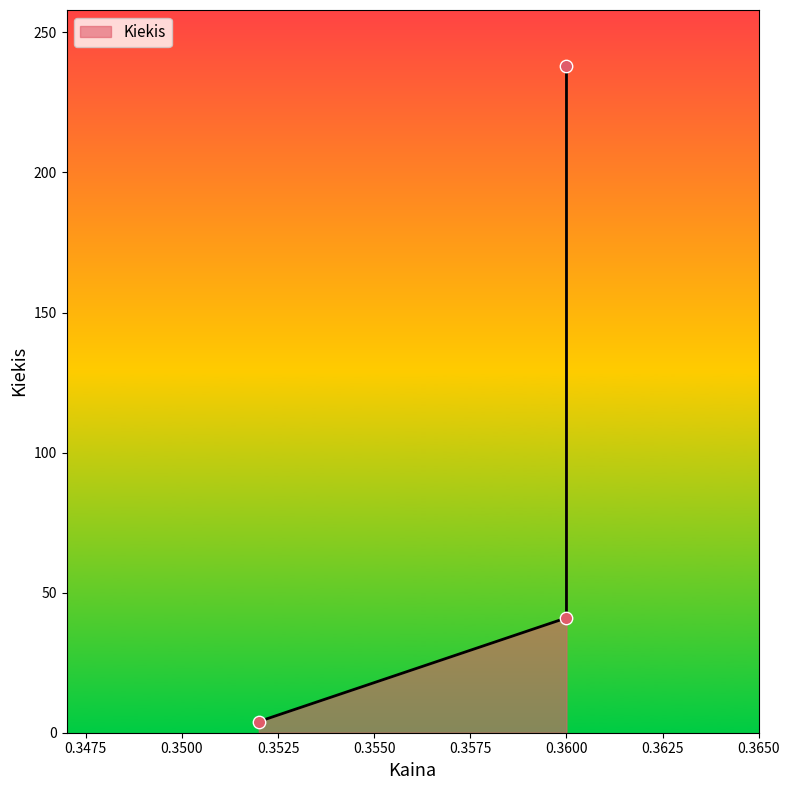

What is the change in value from 0.36 to 0.36?

+197